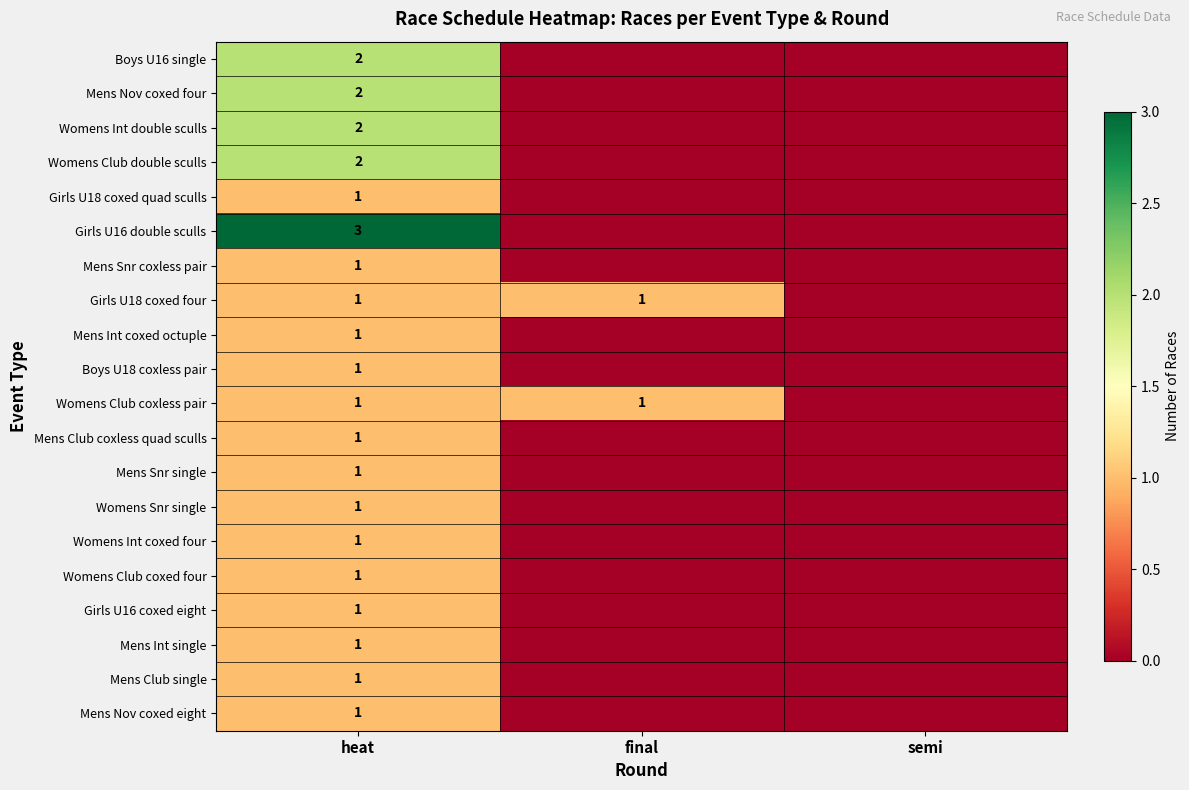

The Womens Club coxless pair series shows 2 at heat. True or false?

False